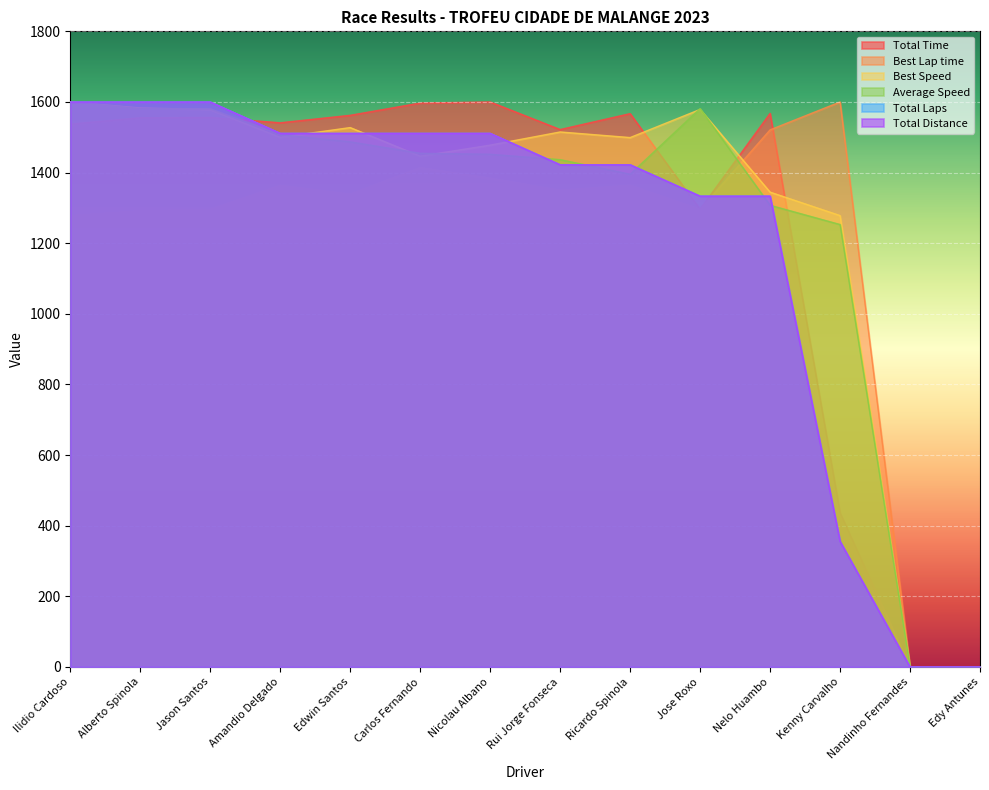

True or false: Total Distance has more than 1 points higher than both neighbors.

False